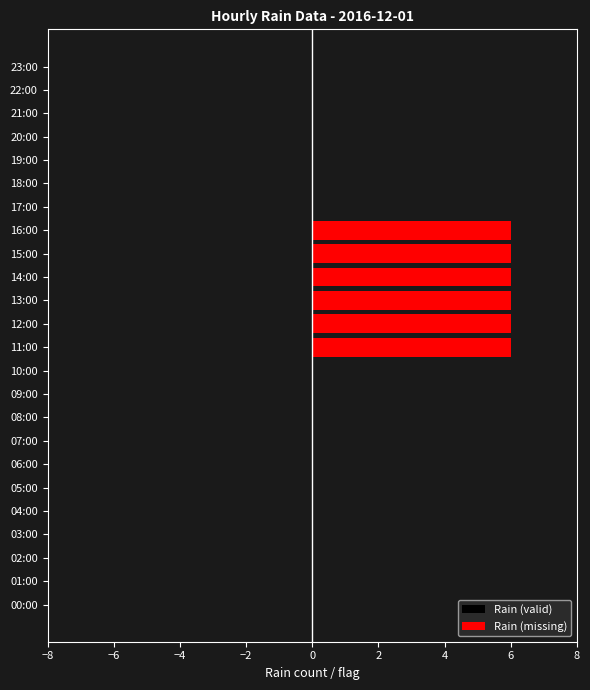

True or false: the data shows 4 at 03:00.

False